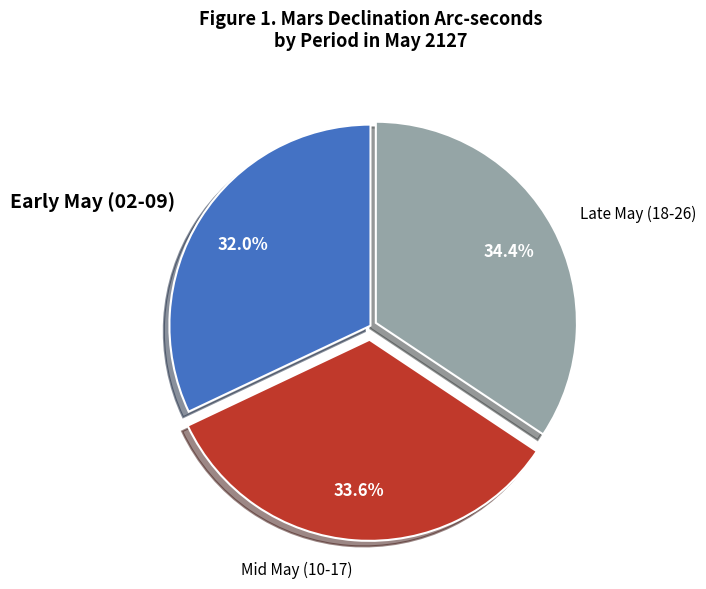

What is the ratio of the value at Late May (18-26) to the value at Mid May (10-17)?

1.0